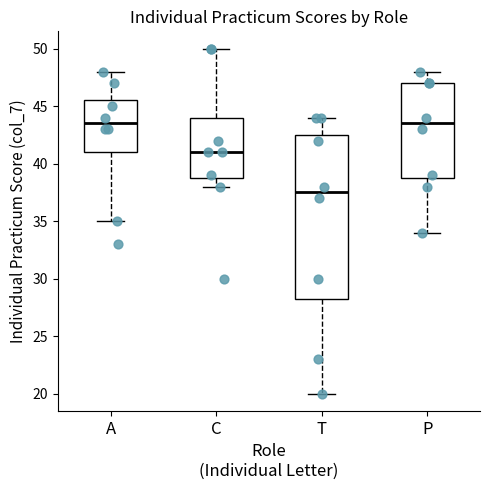

Comparing the boxes themselves (not the whiskers), which one is the tallest?

T